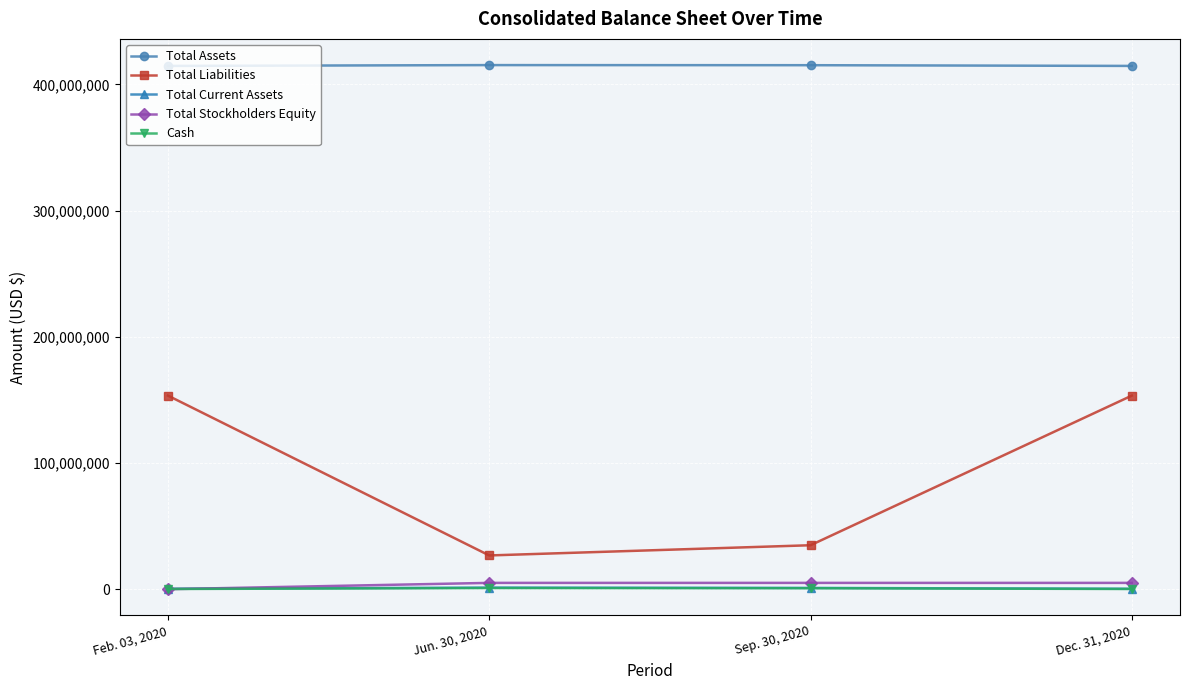

What is the greatest value displayed?

415306716